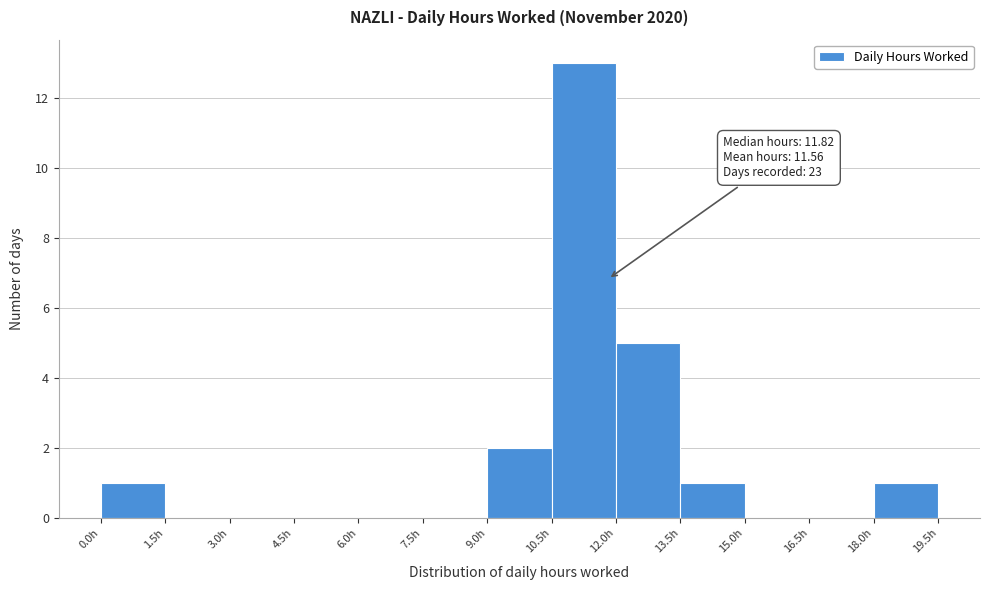

Over which range of the x-axis is the bar tallest?

10.5 to 12.0